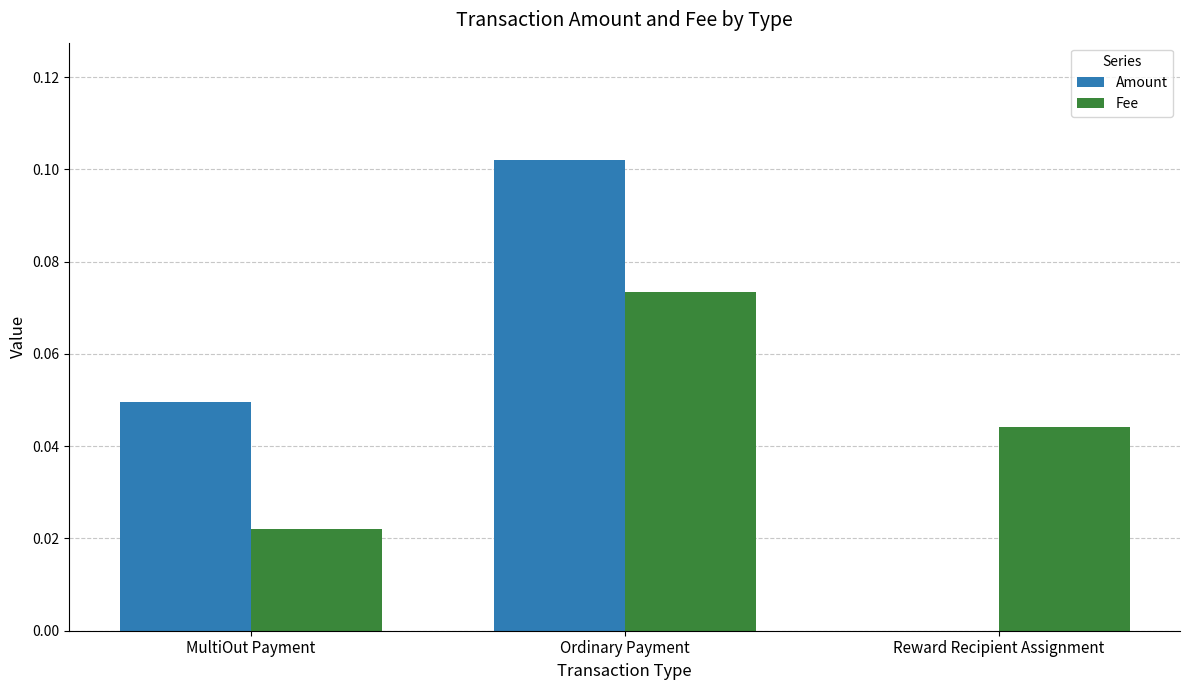

How many data points in Amount are above 0?

2